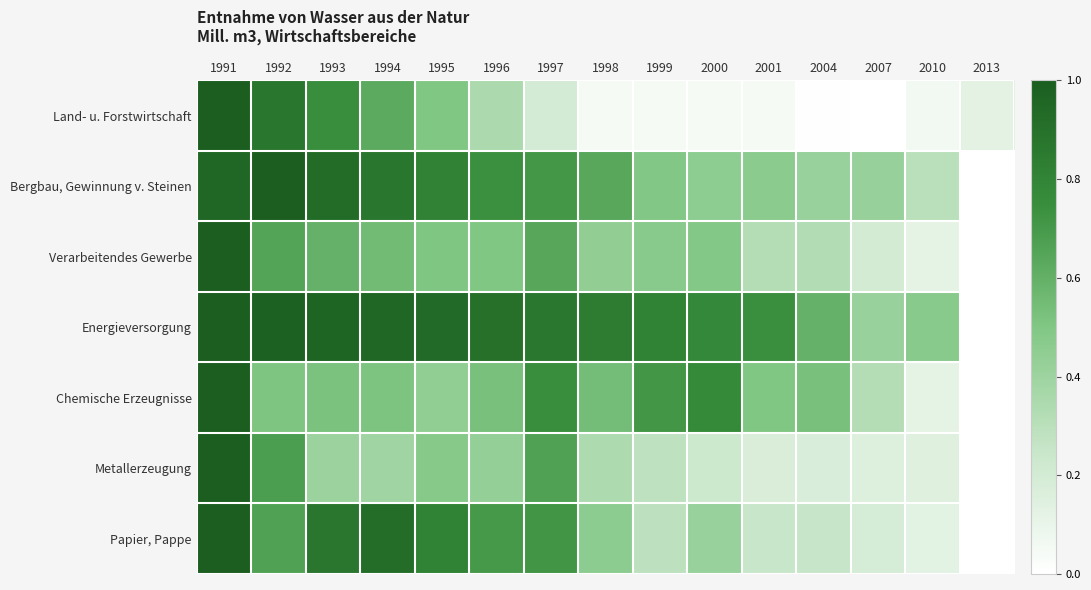

Reading left to right, extract all data points from this chart.

Land- u. Forstwirtschaft: 1991=1.0	1992=0.9	1993=0.7	1994=0.6	1995=0.5	1996=0.3	1997=0.2	1998=0.0	1999=0.0	2000=0.0	2001=0.0	2004=0.0	2007=0.0	2010=0.1	2013=0.1
Bergbau, Gewinnung v. Steinen: 1991=1.0	1992=1.0	1993=0.9	1994=0.9	1995=0.8	1996=0.7	1997=0.7	1998=0.6	1999=0.5	2000=0.5	2001=0.5	2004=0.4	2007=0.4	2010=0.3	2013=0.0
Verarbeitendes Gewerbe: 1991=1.0	1992=0.7	1993=0.6	1994=0.5	1995=0.5	1996=0.5	1997=0.6	1998=0.4	1999=0.5	2000=0.5	2001=0.3	2004=0.3	2007=0.2	2010=0.1	2013=0.0
Energieversorgung: 1991=1.0	1992=1.0	1993=1.0	1994=1.0	1995=0.9	1996=0.9	1997=0.9	1998=0.8	1999=0.8	2000=0.8	2001=0.7	2004=0.6	2007=0.4	2010=0.5	2013=0.0
Chemische Erzeugnisse: 1991=1.0	1992=0.5	1993=0.5	1994=0.5	1995=0.4	1996=0.5	1997=0.7	1998=0.5	1999=0.7	2000=0.8	2001=0.5	2004=0.5	2007=0.3	2010=0.1	2013=0.0
Metallerzeugung: 1991=1.0	1992=0.7	1993=0.4	1994=0.4	1995=0.5	1996=0.4	1997=0.7	1998=0.3	1999=0.3	2000=0.2	2001=0.2	2004=0.2	2007=0.2	2010=0.1	2013=0.0
Papier, Pappe: 1991=1.0	1992=0.7	1993=0.9	1994=0.9	1995=0.8	1996=0.7	1997=0.7	1998=0.5	1999=0.3	2000=0.4	2001=0.2	2004=0.3	2007=0.2	2010=0.1	2013=0.0